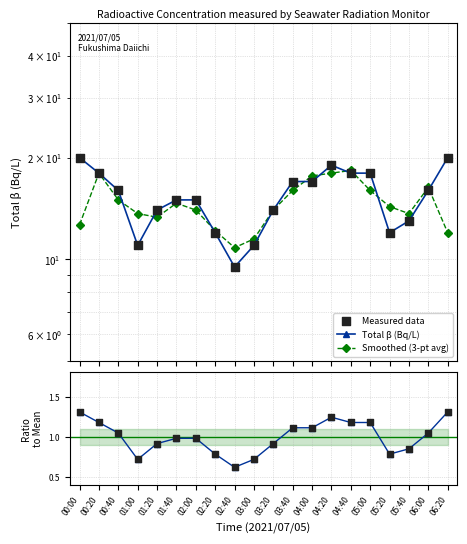

Which series reaches the minimum Y coordinate?

Ratio to mean